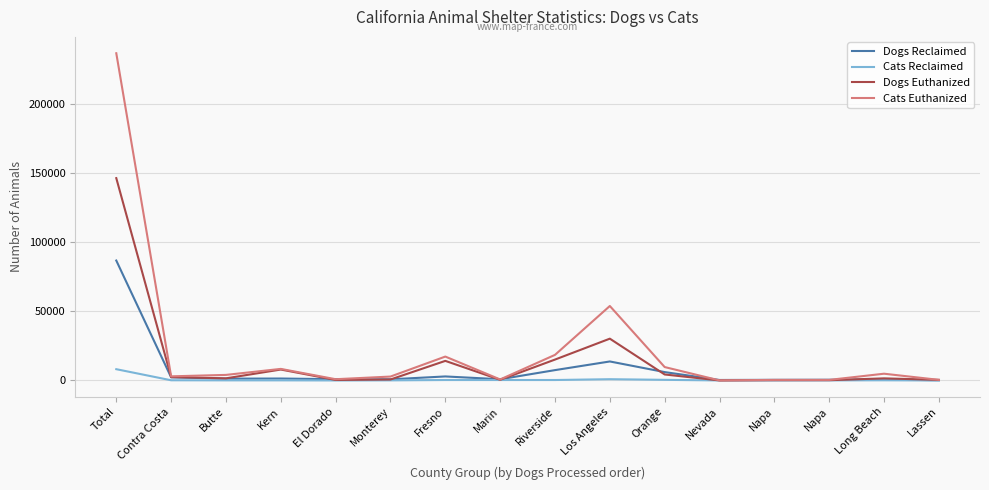

Where is the first local minimum for Dogs Euthanized?

Butte